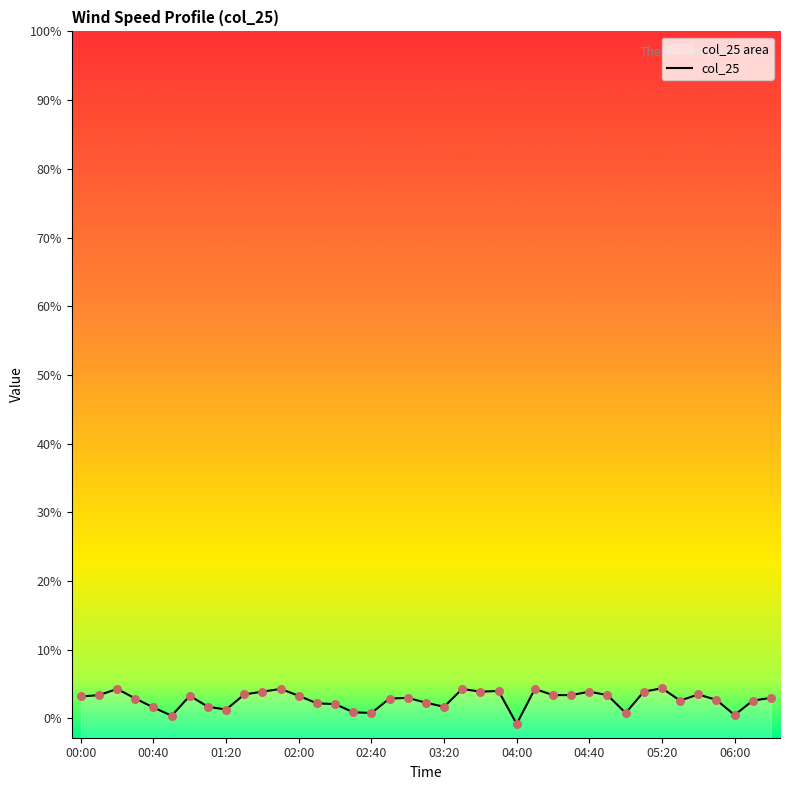

Which has a higher value, 19 or 26?

26